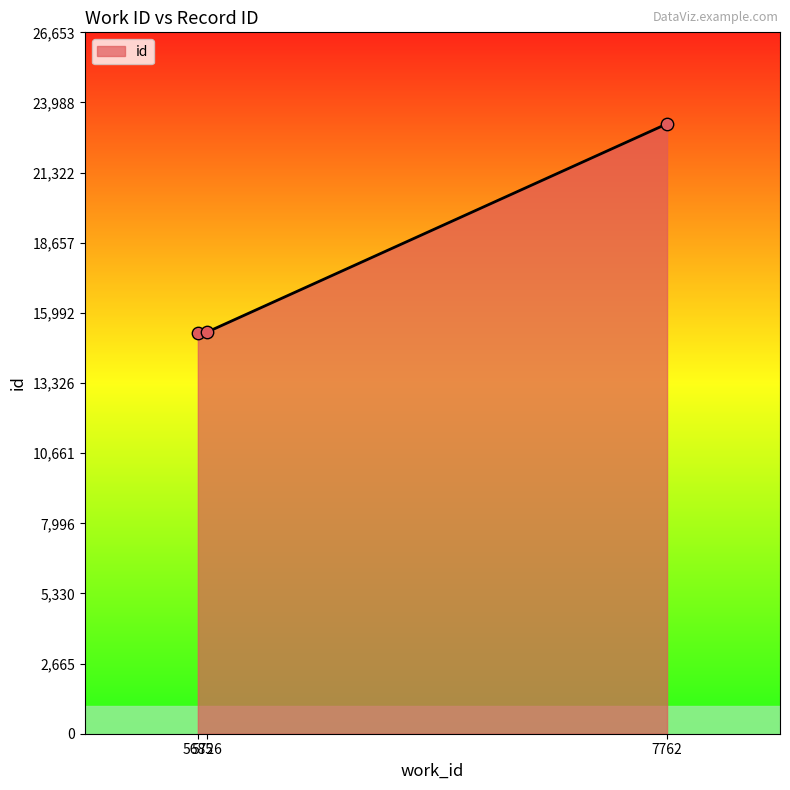

What is the change in value from 5726 to 7762?

+7914